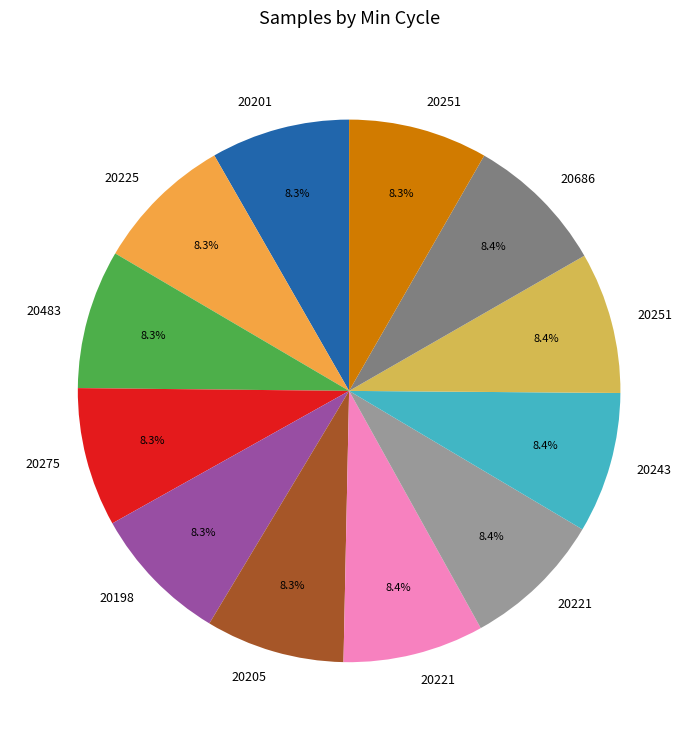

Is there a majority slice in this chart?

No